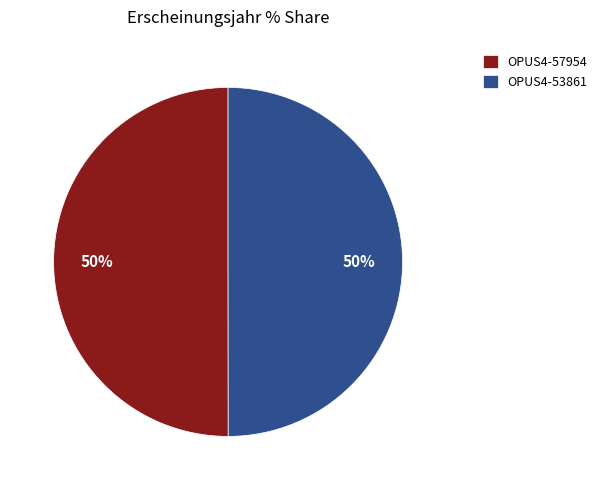

Approximately how many times larger is the value at OPUS4-53861 compared to OPUS4-57954?

1.0